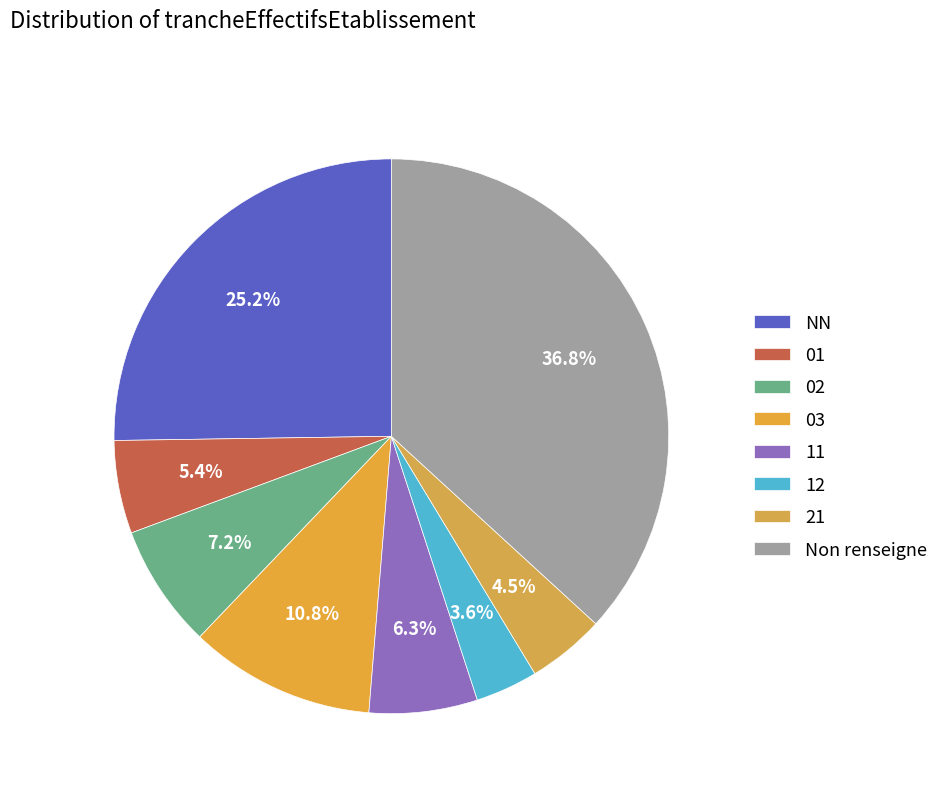

Combined, what portion of the pie is 12 and 21?

8.2%